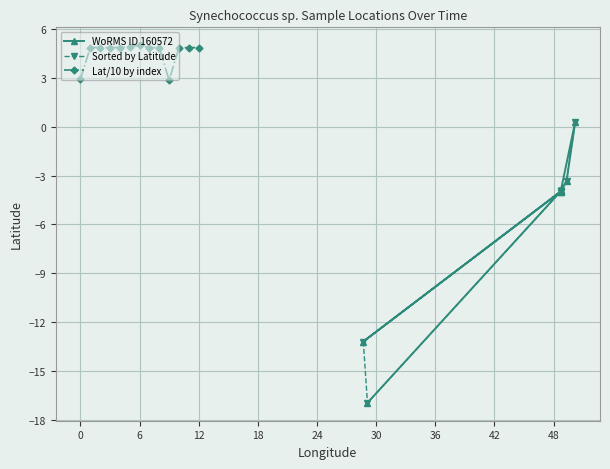

How many lines are shown in the chart?

3